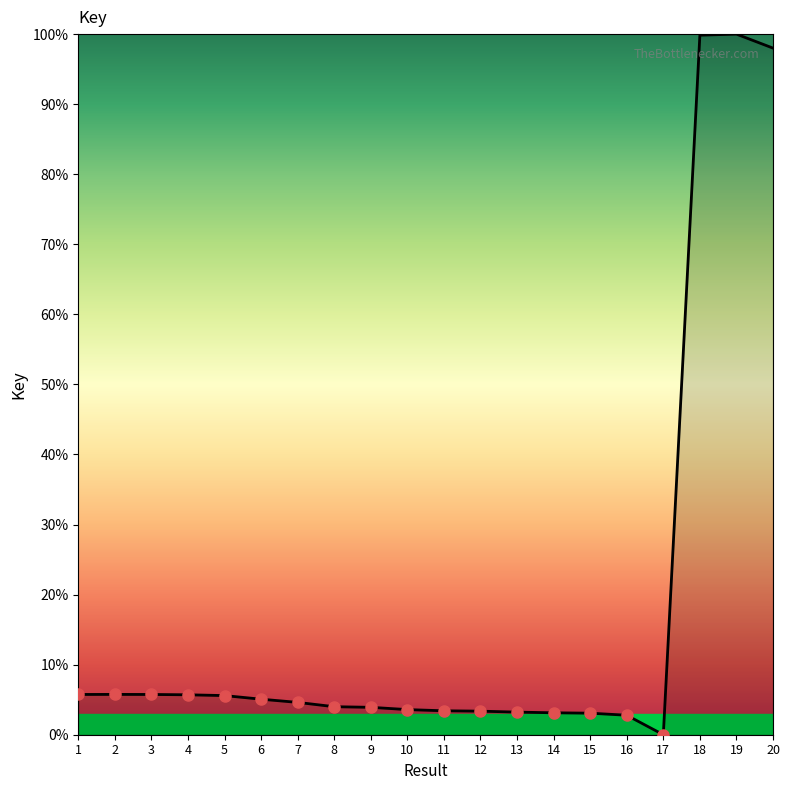

True or false: there are more than 0 points higher than both neighbors.

True